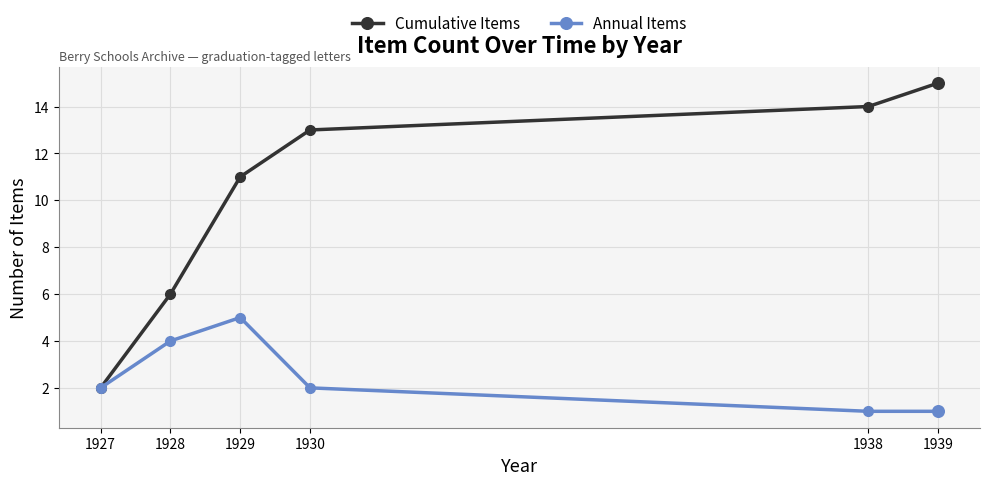

What are all the series names shown in the legend?

Cumulative Items, Annual Items